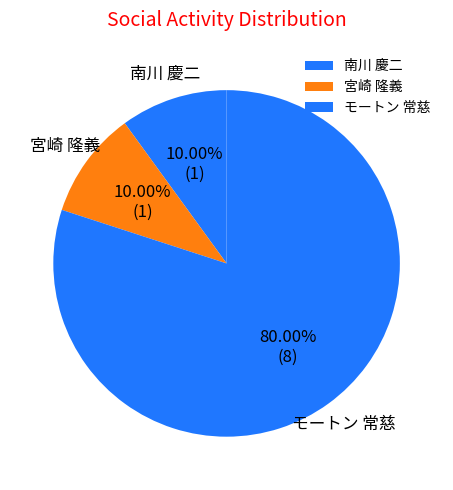

Does any single category account for the majority?

Yes